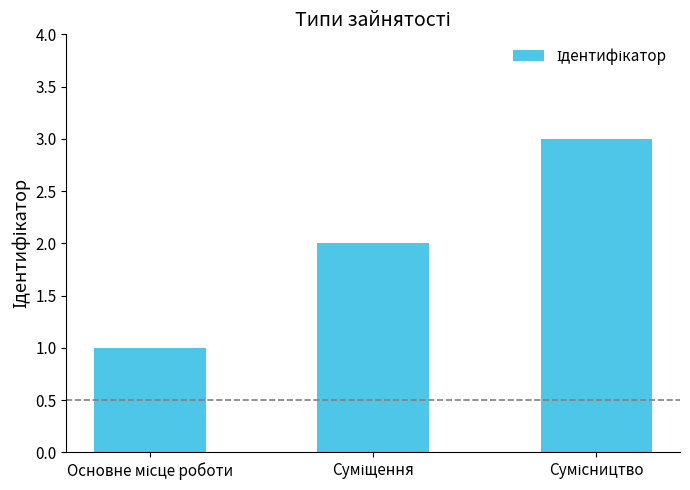

What is the sum of all values?

6